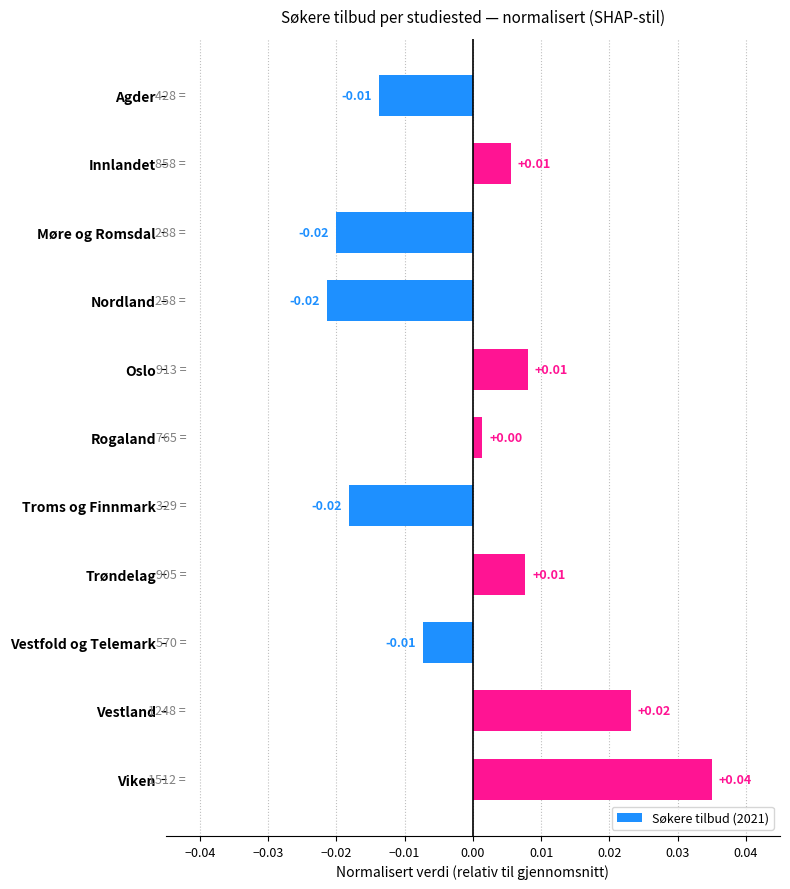

How many data points are less than 0?

5